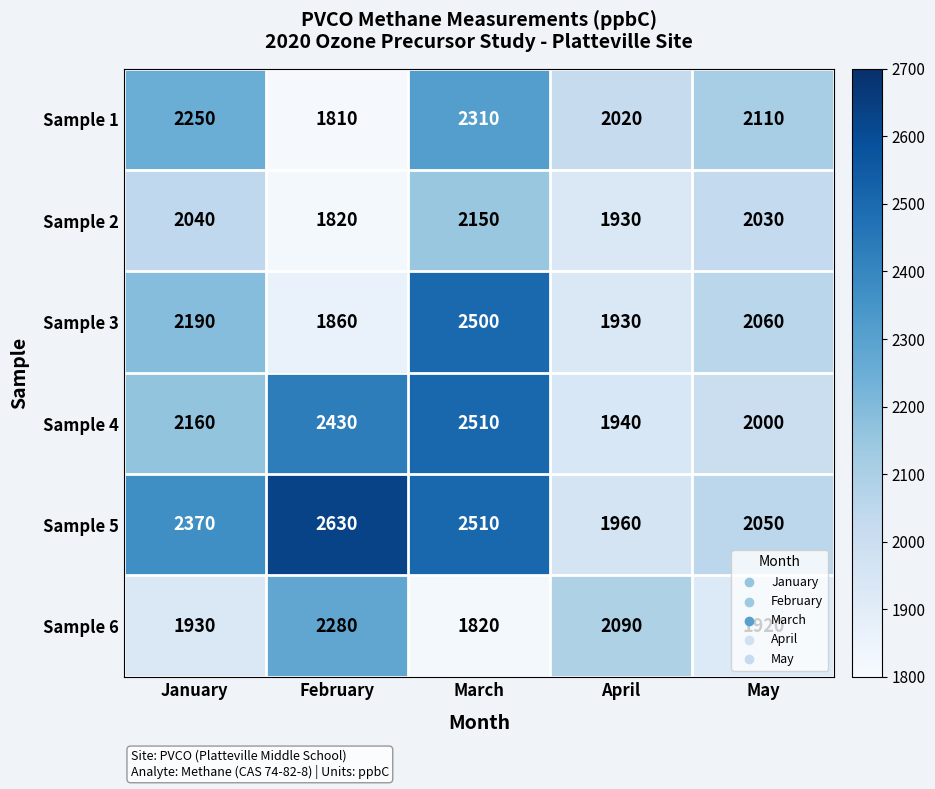

Count the number of categories in the chart.

5